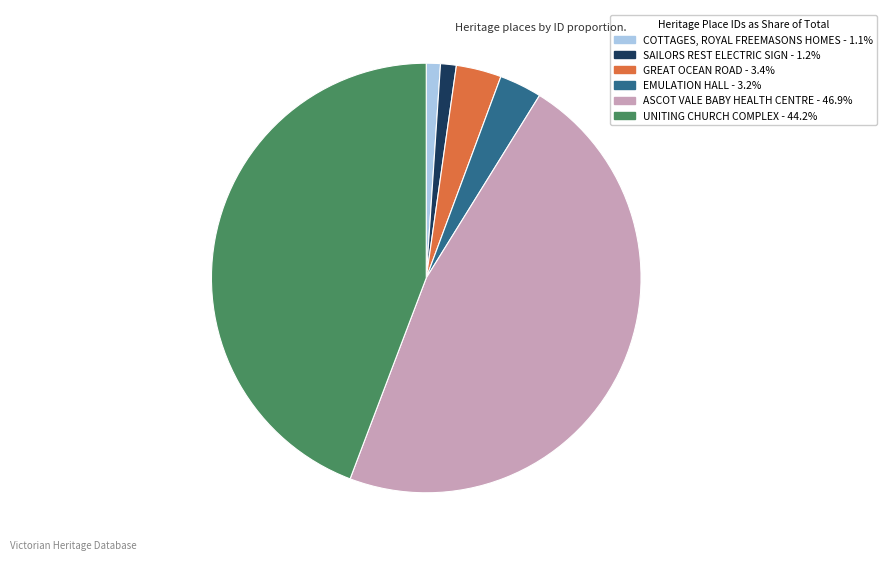

Which has a higher value, UNITING CHURCH COMPLEX or EMULATION HALL?

UNITING CHURCH COMPLEX